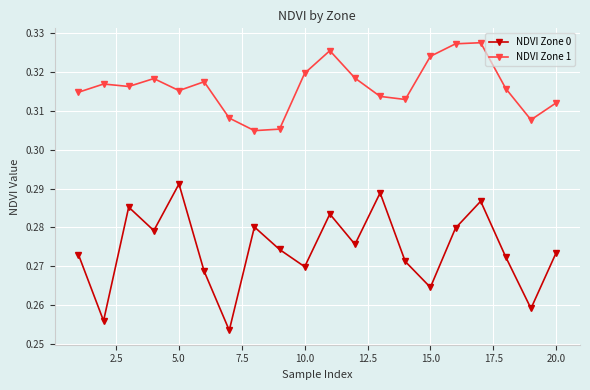

True or false: NDVI Zone 1 and NDVI Zone 0 cross at least once.

False